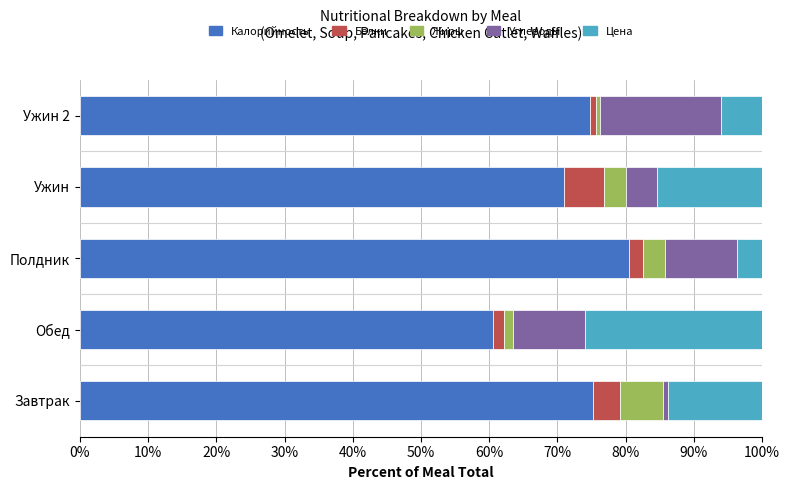

What is the difference between the second highest and second lowest values in the Калорийность series?

4.2